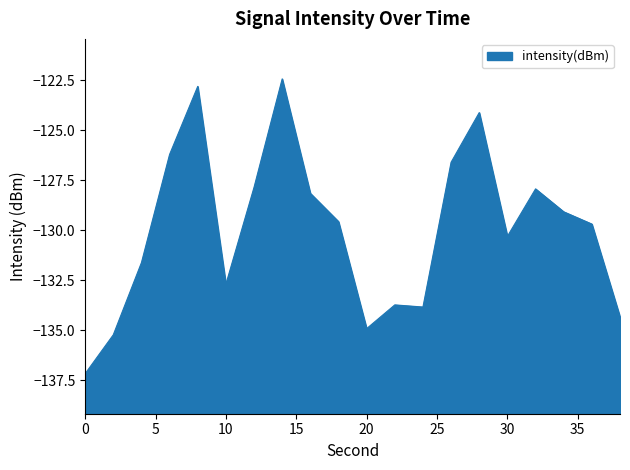

Rank the categories by value from lowest to highest.

0, 2, 20, 38, 24, 22, 10, 4, 30, 36, 18, 34, 16, 32, 12, 26, 6, 28, 8, 14